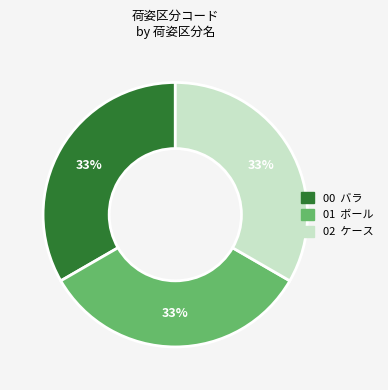

To the nearest percent, what is the average slice percentage?

33%